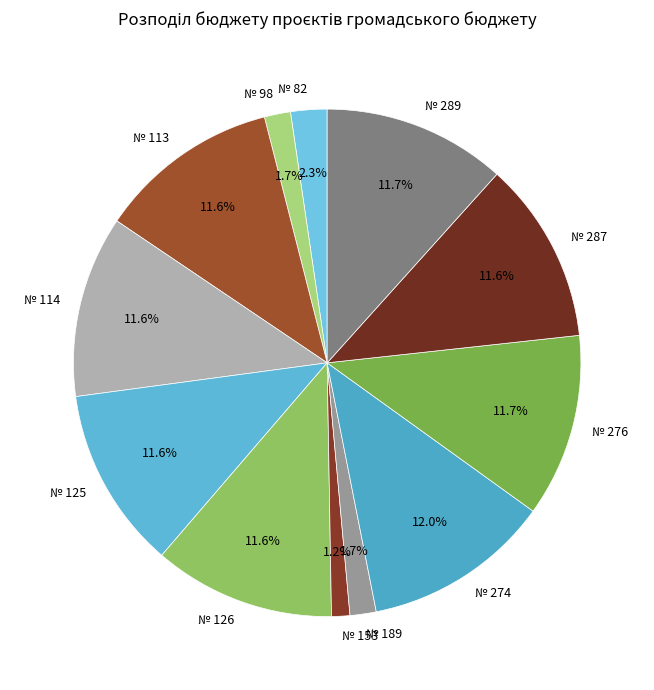

Does № 113 account for over 50% of the chart?

No